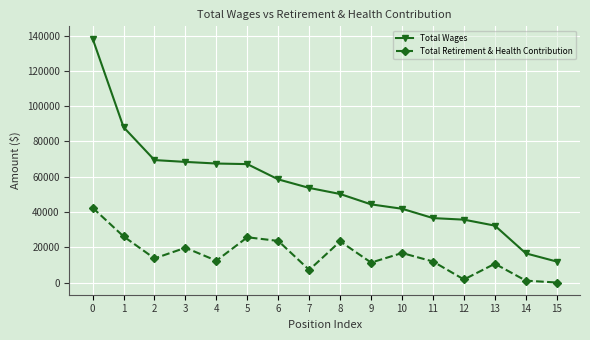

Between 0 and 14, which series saw the biggest shift?

Total Wages